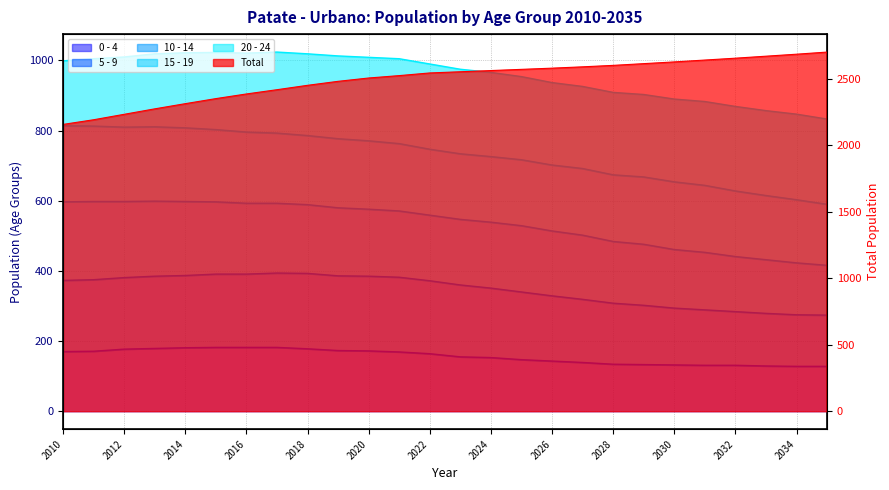

At which label is 5 - 9 closest to 334?

2026